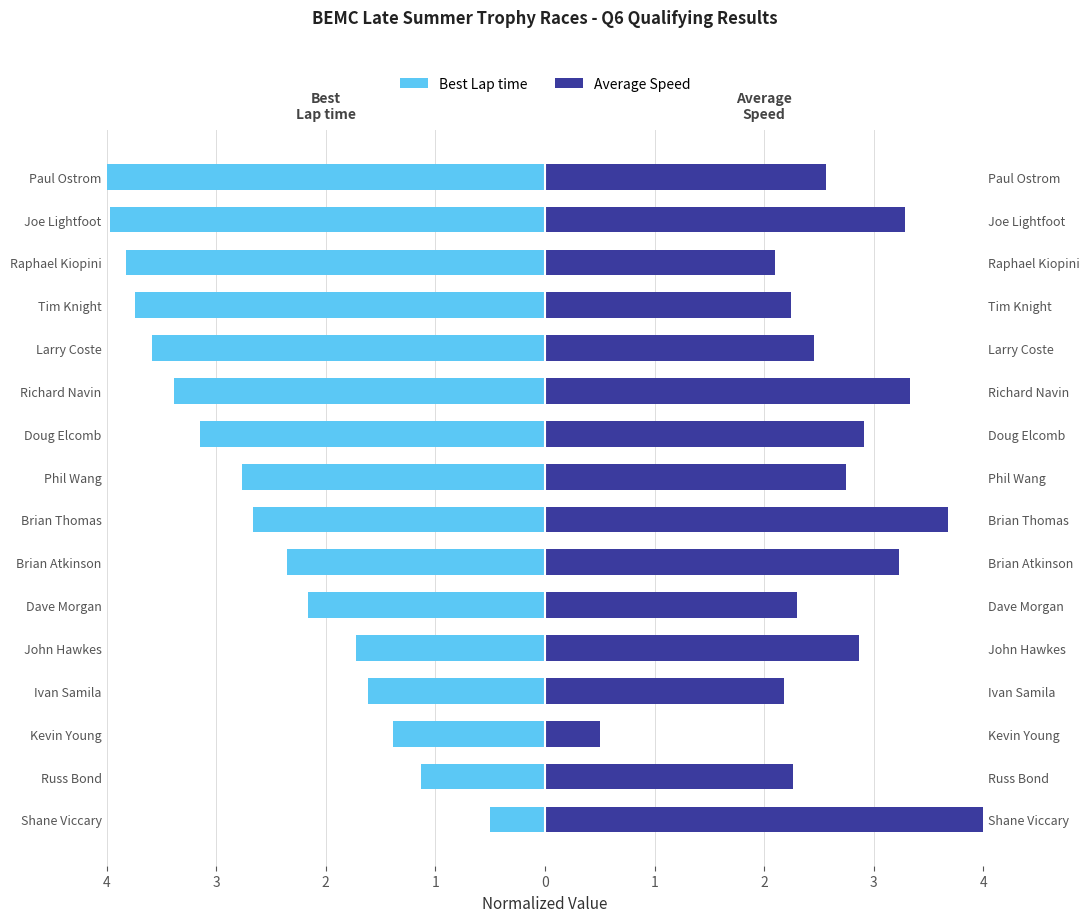

Which series has the widest spread of values?

Best Lap time